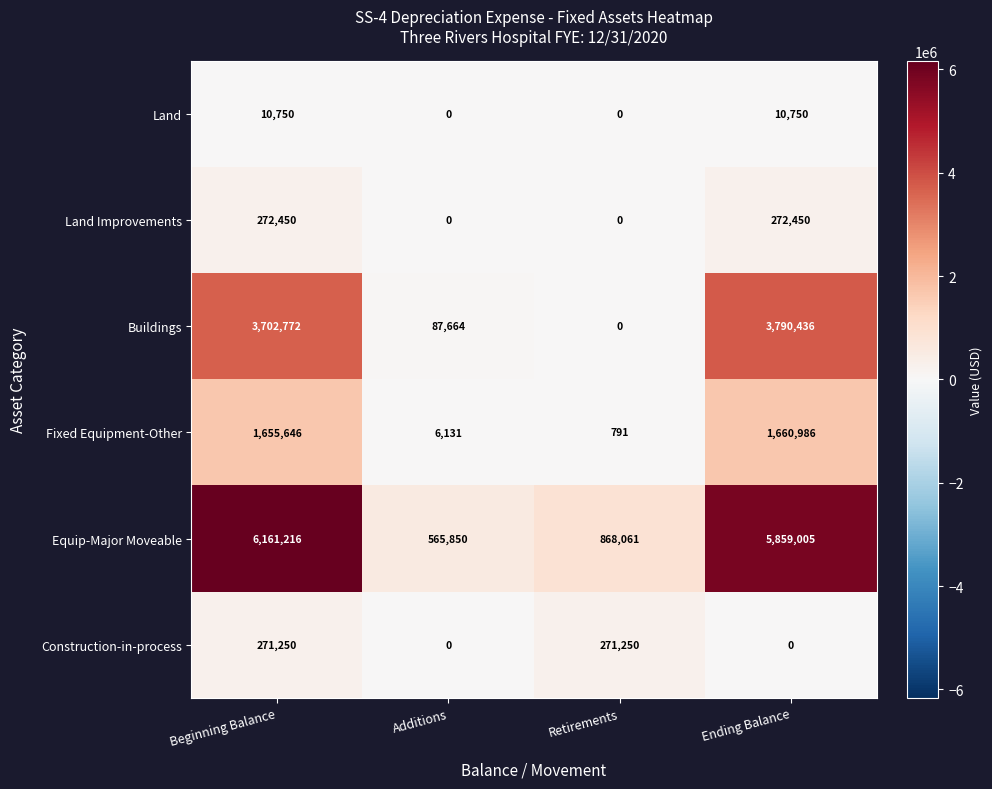

What is the approximate value of Land at Beginning Balance, to the nearest 50?

10750